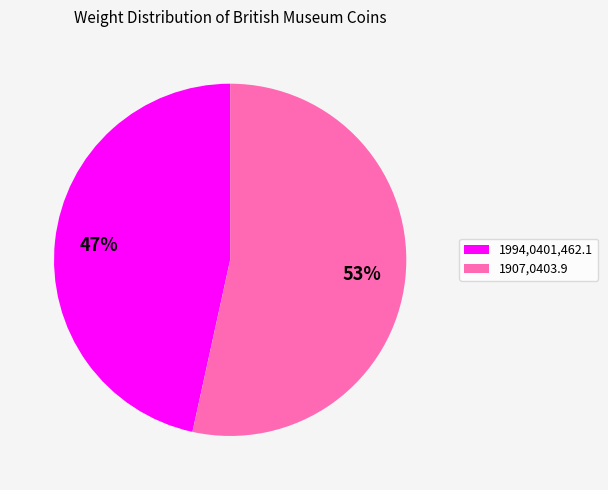

Count the number of slices in the pie.

2